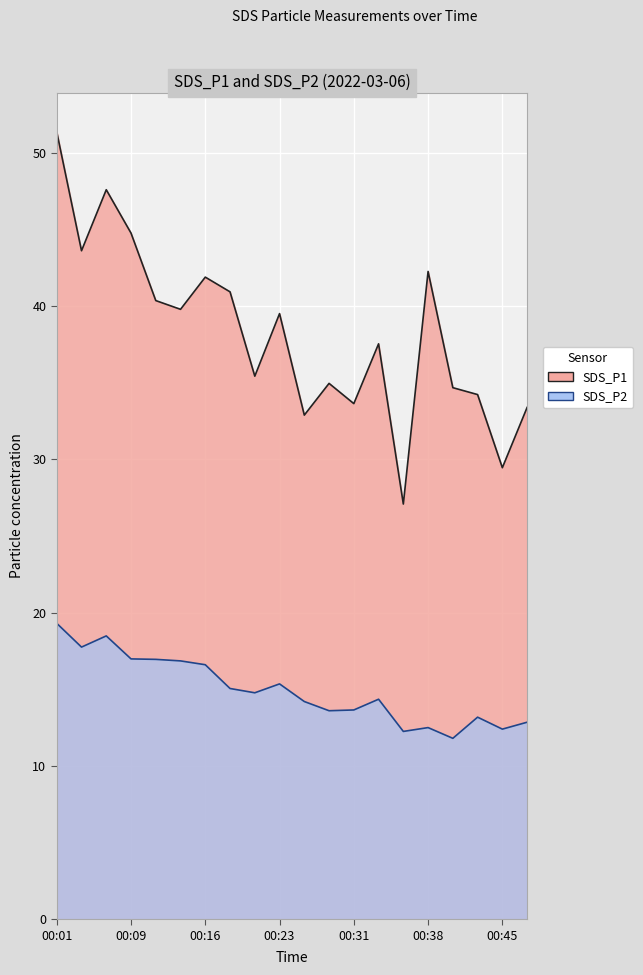

Rank the series at 00:21 from highest to lowest value.

SDS_P1, SDS_P2